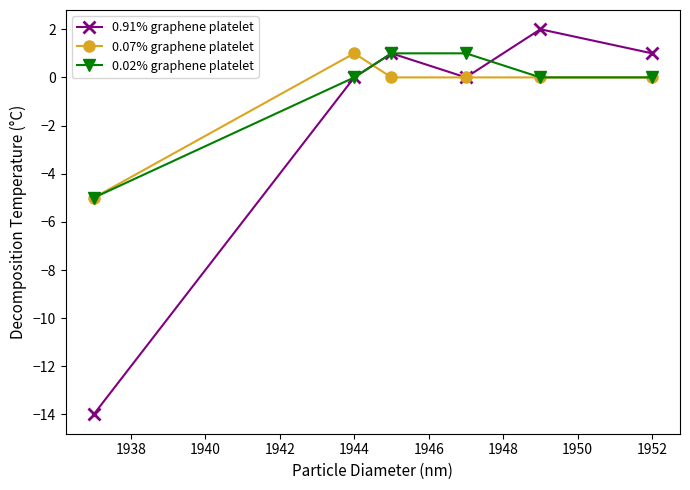

What is the highest value of the 0.07% graphene platelet series?

1